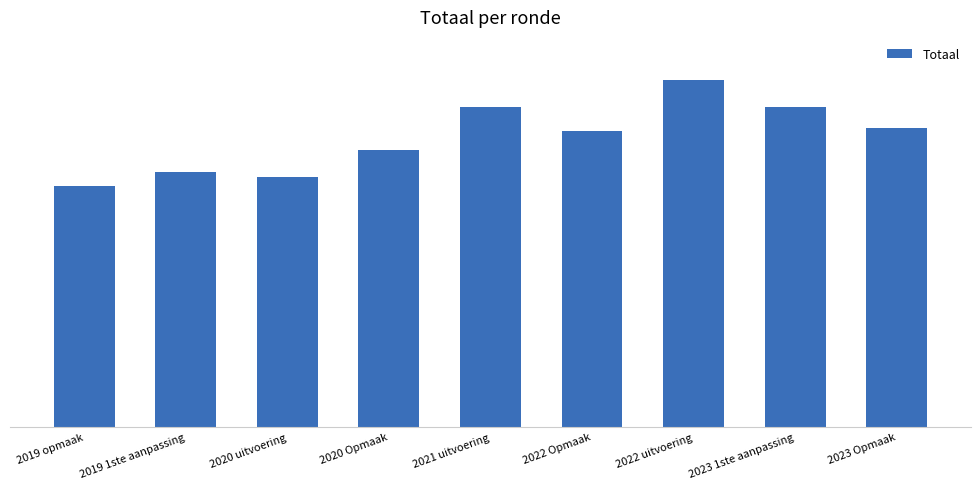

Which label corresponds to the largest value in the chart?

2022 uitvoering